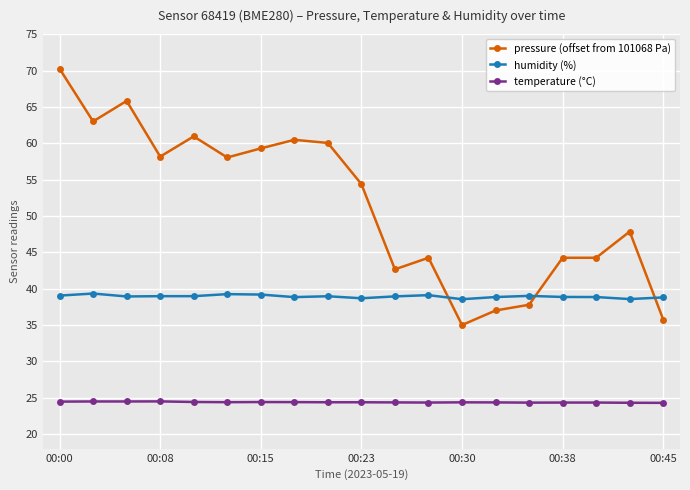

Count the number of categories in the chart.

19